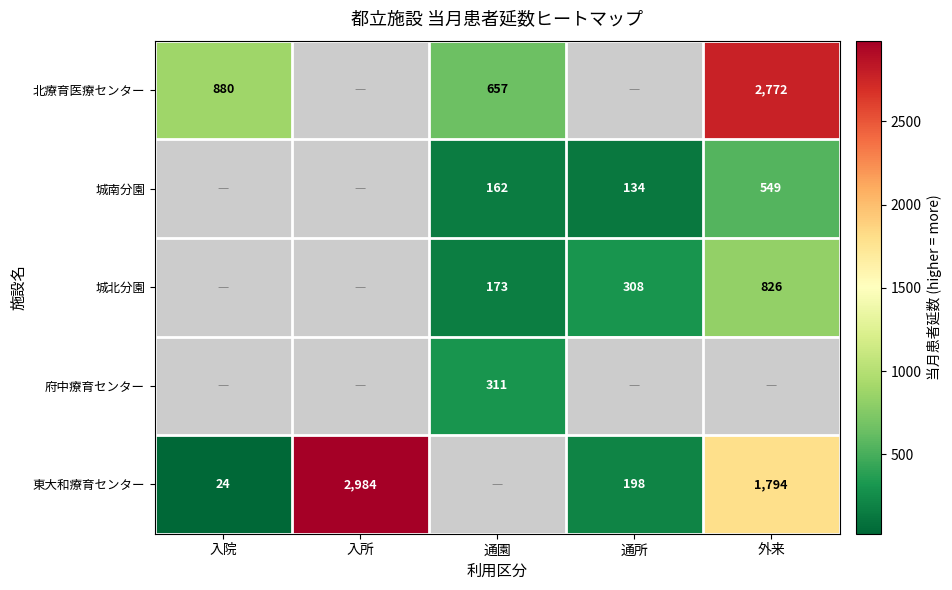

True or false: 東大和療育センター has a value of 627 at 外来.

False